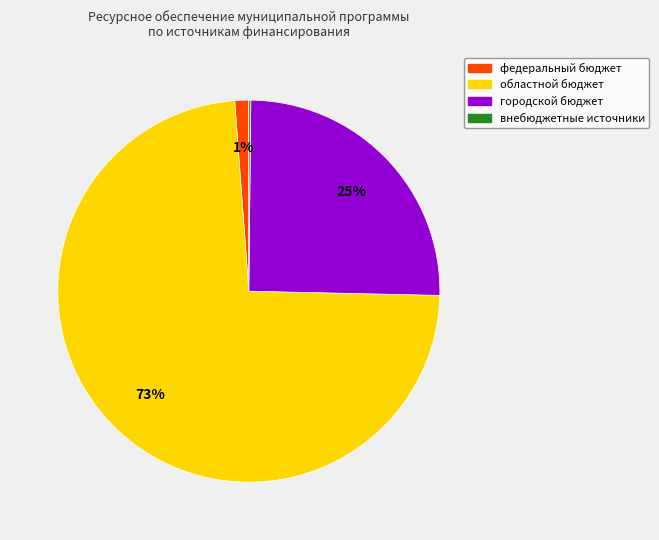

To the nearest percent, what is the average slice percentage?

25%